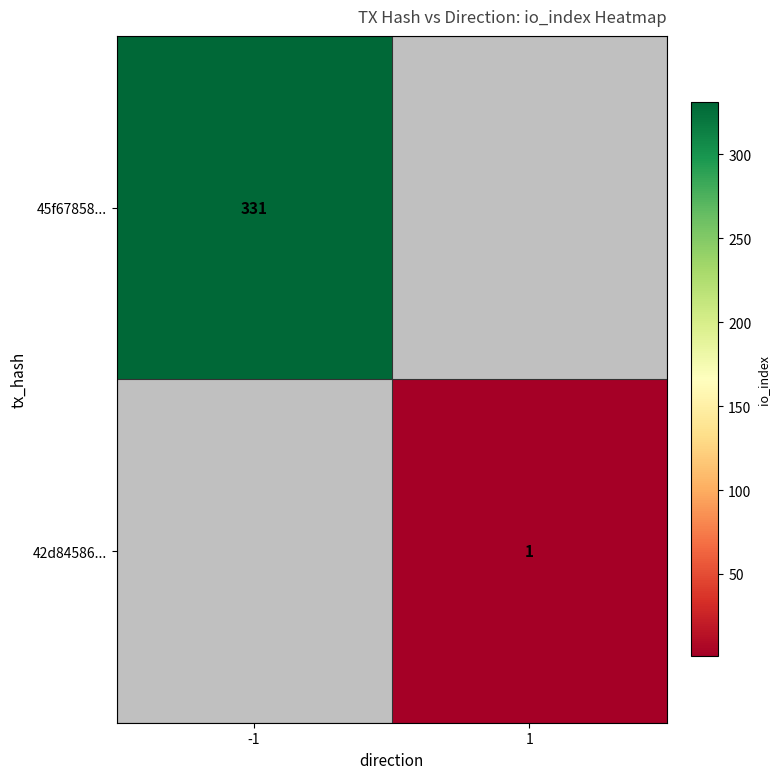

Is it true that 42d84586... equals 0 at 1?

False